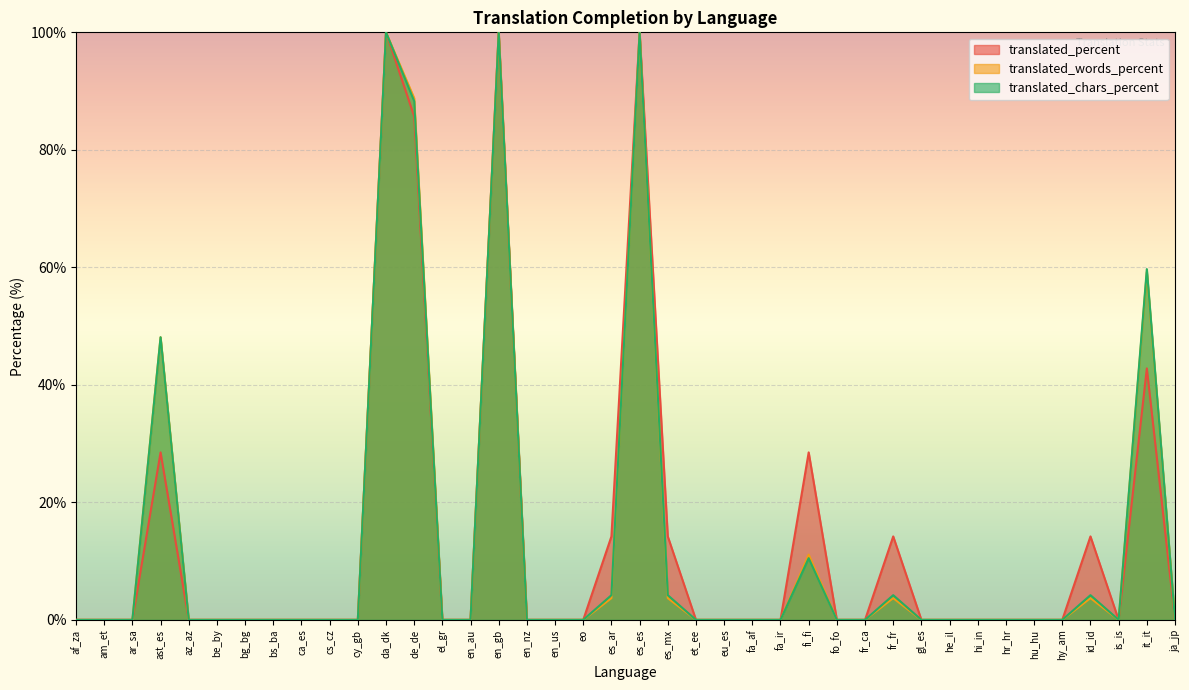

True or false: translated_words_percent has a value of 100.0 at da_dk.

True